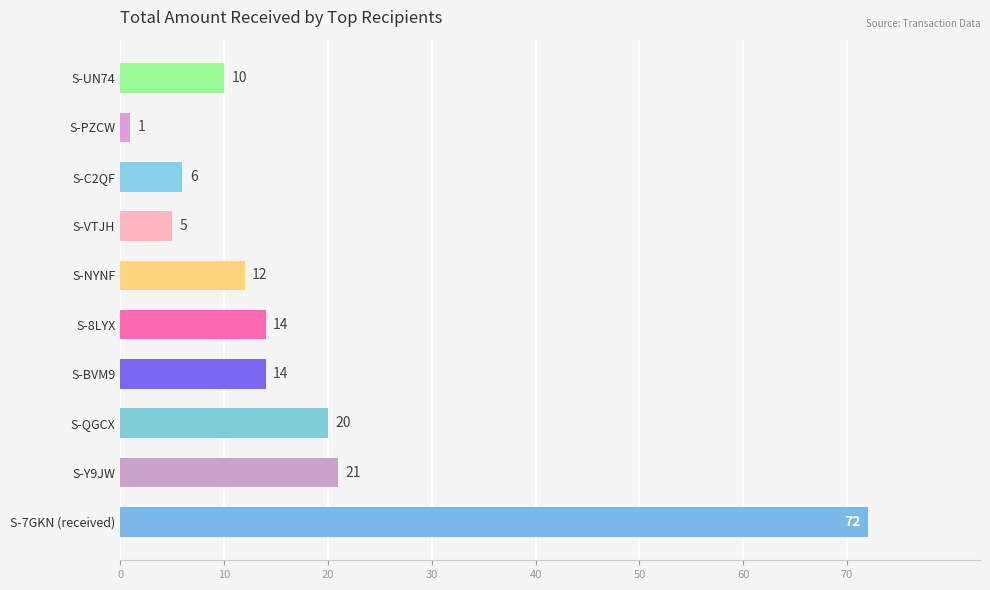

Which category has the lowest value across all series?

S-PZCW